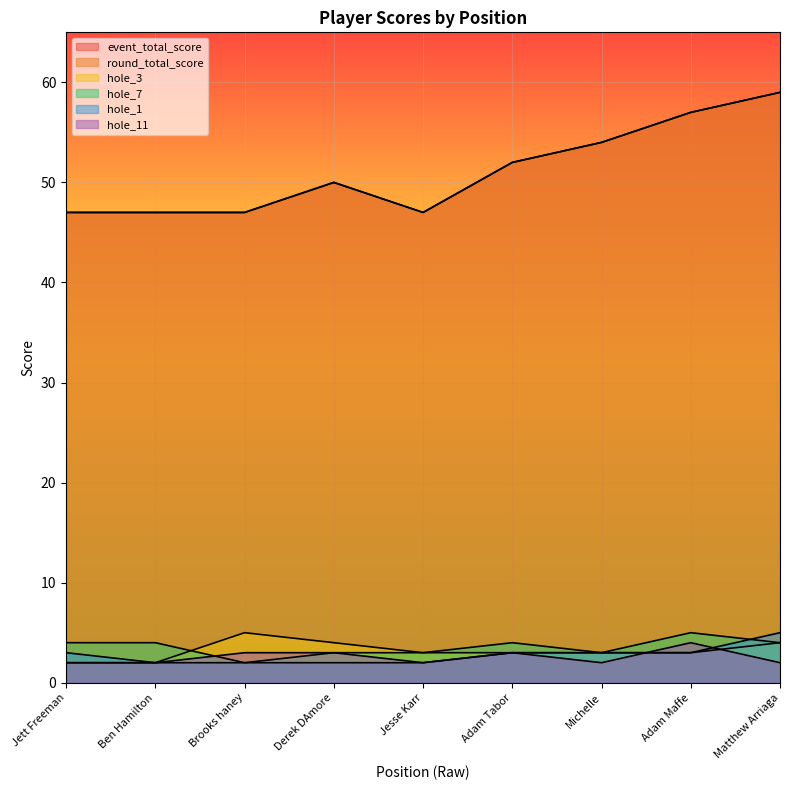

True or false: hole_1 and round_total_score intersect in this chart.

False